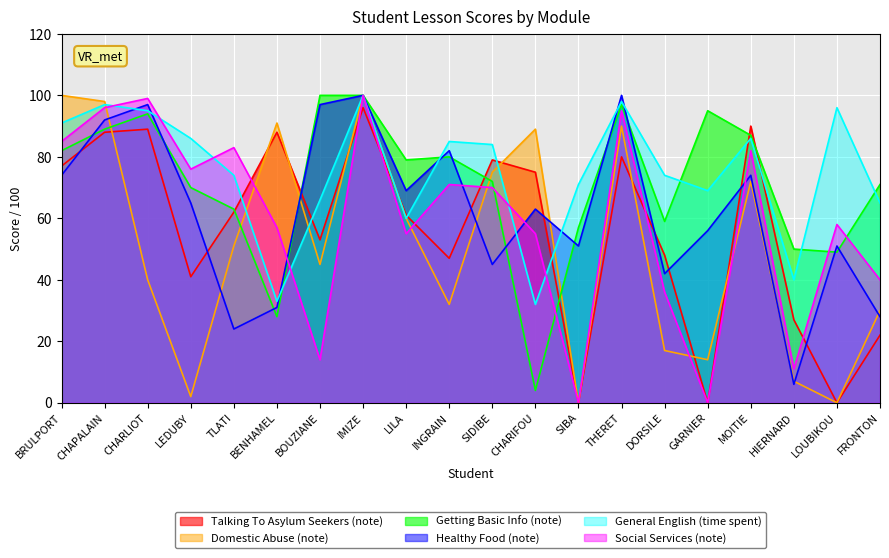

What is the spread (max minus min) of values at HIERNARD?

44